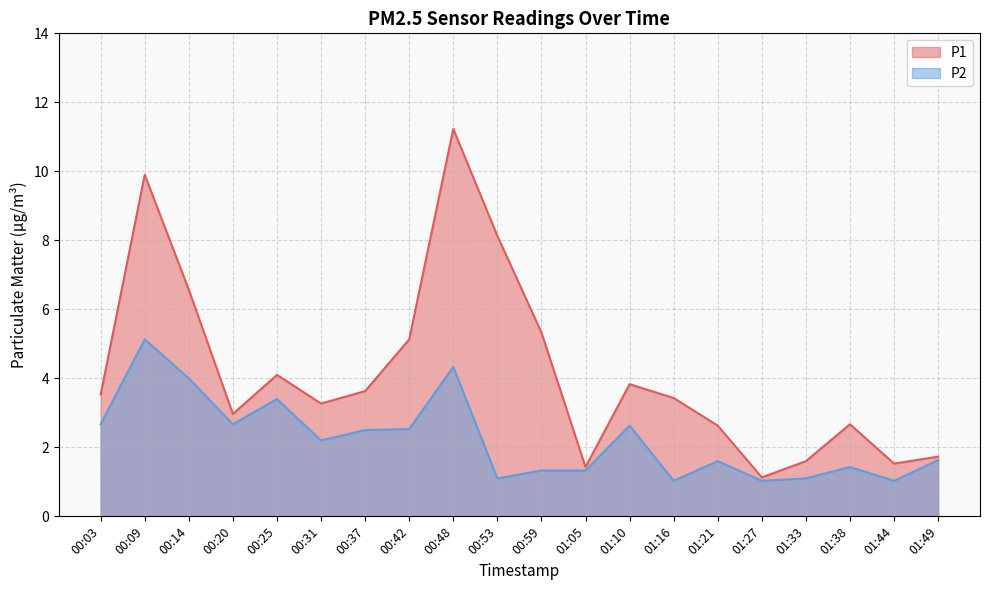

Reading right to left, extract all data points from this chart.

P1: 01:49=1.7	01:44=1.5	01:38=2.7	01:33=1.6	01:27=1.1	01:21=2.6	01:16=3.4	01:10=3.8	01:05=1.4	00:59=5.3	00:53=8.1	00:48=11.2	00:42=5.1	00:37=3.6	00:31=3.3	00:25=4.1	00:20=3.0	00:14=6.6	00:09=9.9	00:03=3.5
P2: 01:49=1.6	01:44=1.0	01:38=1.4	01:33=1.1	01:27=1.0	01:21=1.6	01:16=1.0	01:10=2.6	01:05=1.3	00:59=1.3	00:53=1.1	00:48=4.3	00:42=2.5	00:37=2.5	00:31=2.2	00:25=3.4	00:20=2.7	00:14=4.0	00:09=5.1	00:03=2.7